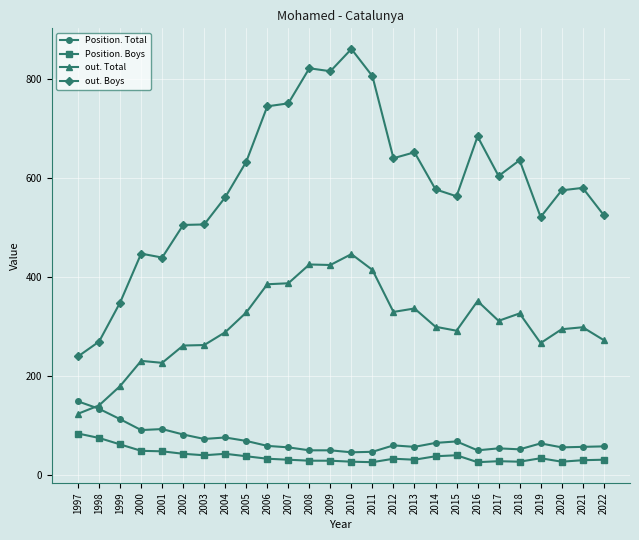

Is it true that Position. Total equals 11 at 2011?

False